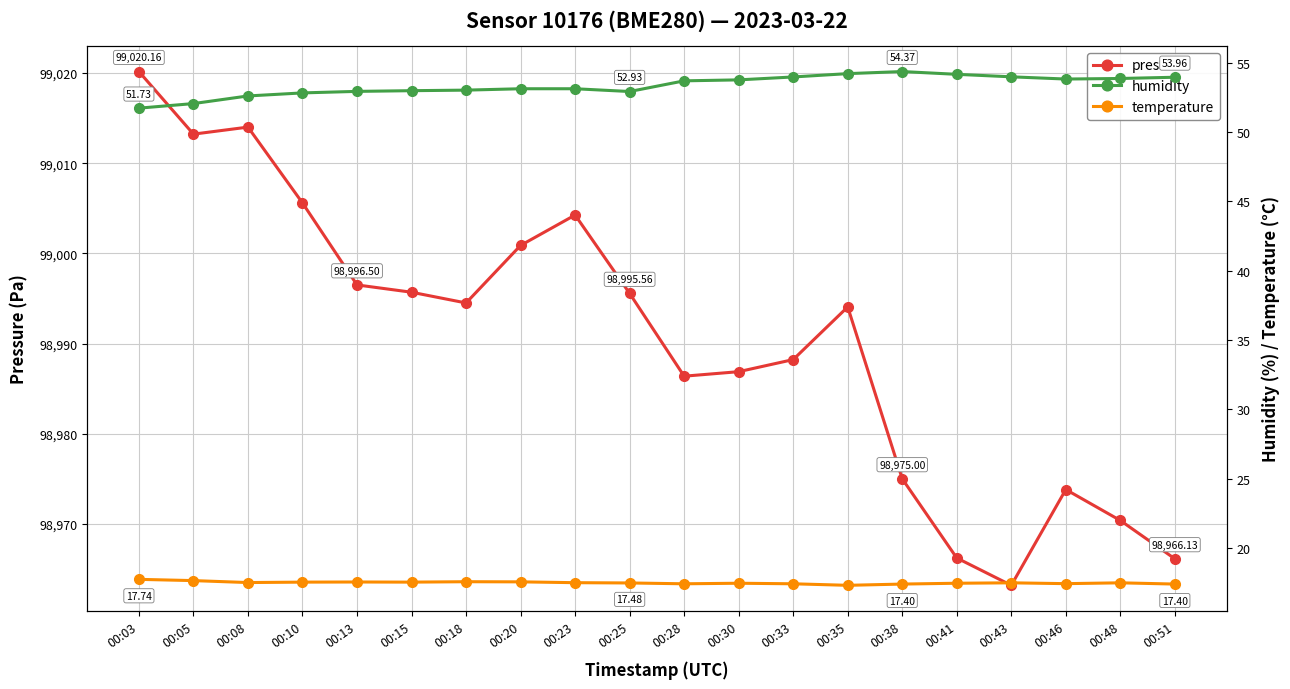

Which series has the largest range (max minus min)?

pressure